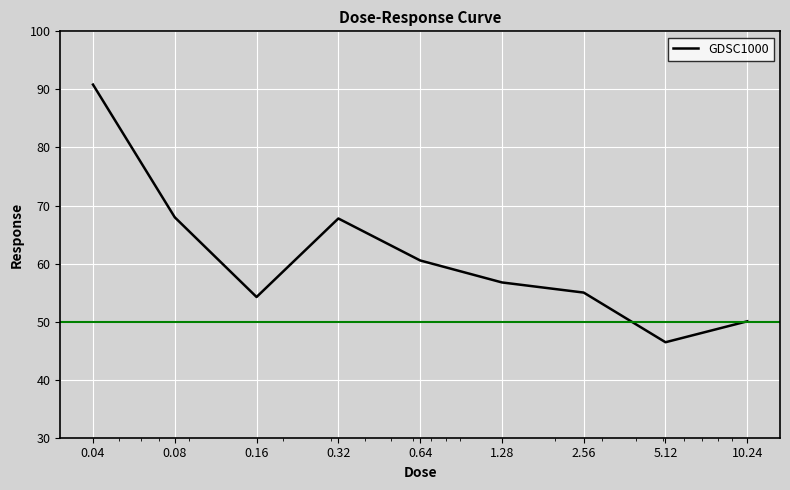

What is the smallest value displayed?

46.4